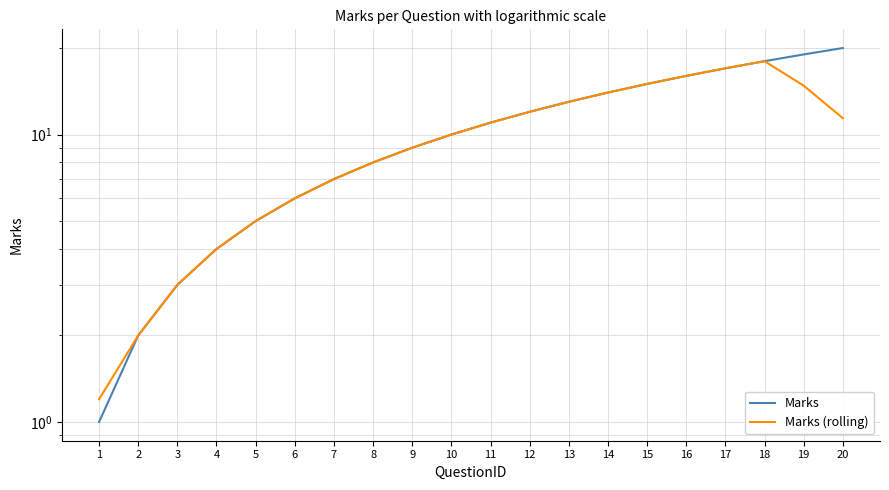

At which label does Marks (rolling) reach its peak?

18